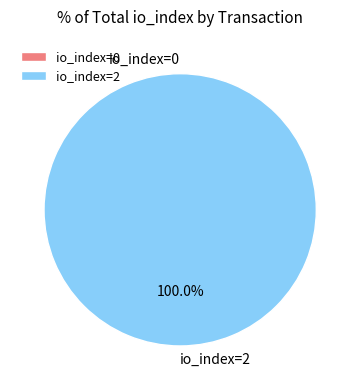

The io_index=2 slice represents 100% of the pie. True or false?

True